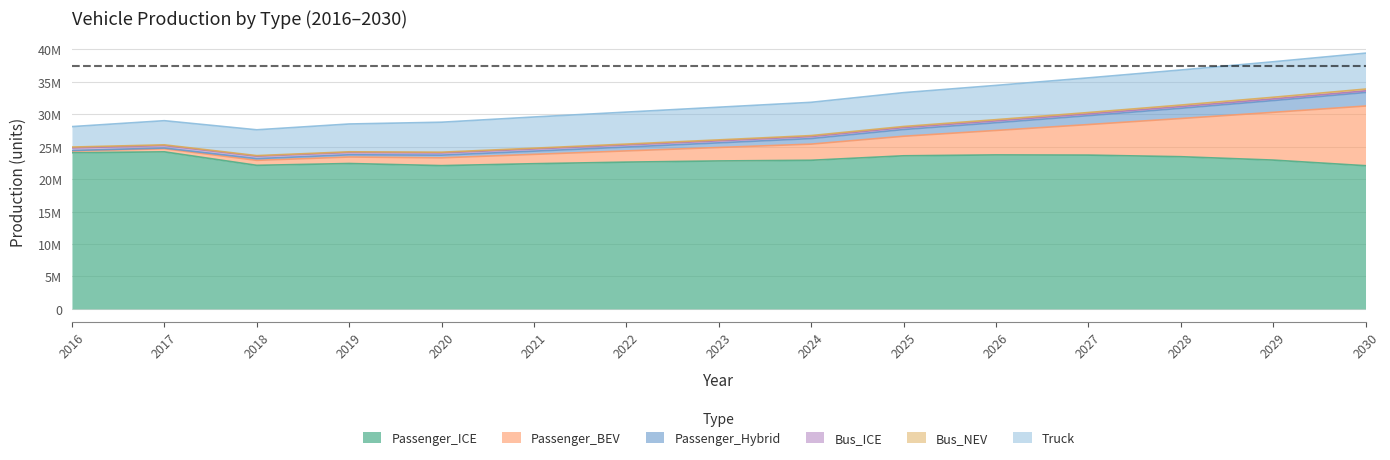

True or false: Bus_NEV has more than 0 interior local peaks.

True